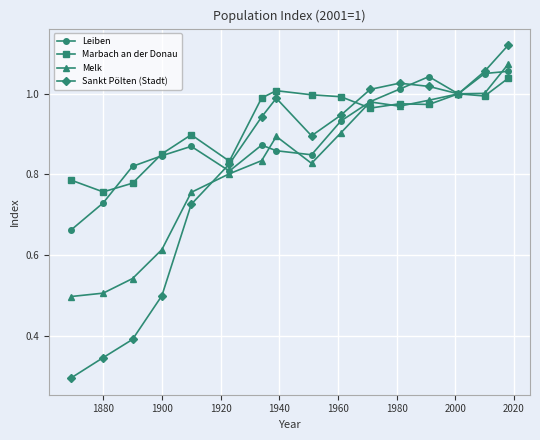

At how many categories does at least one series exceed 0?

16